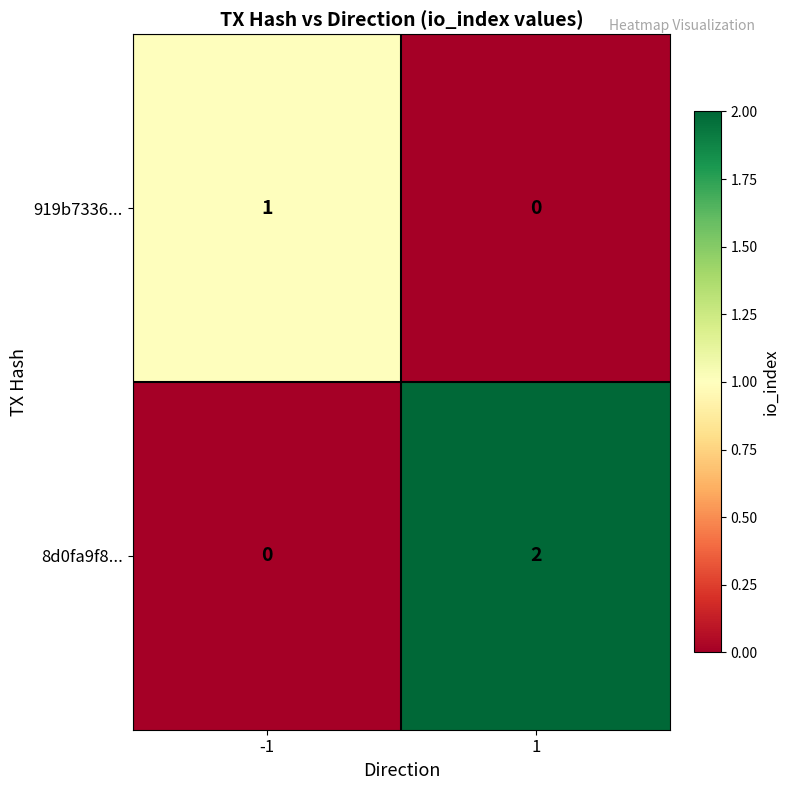

Reading left to right, what are all the values shown in this chart?

919b7336...: -1=1	1=0
8d0fa9f8...: -1=0	1=2